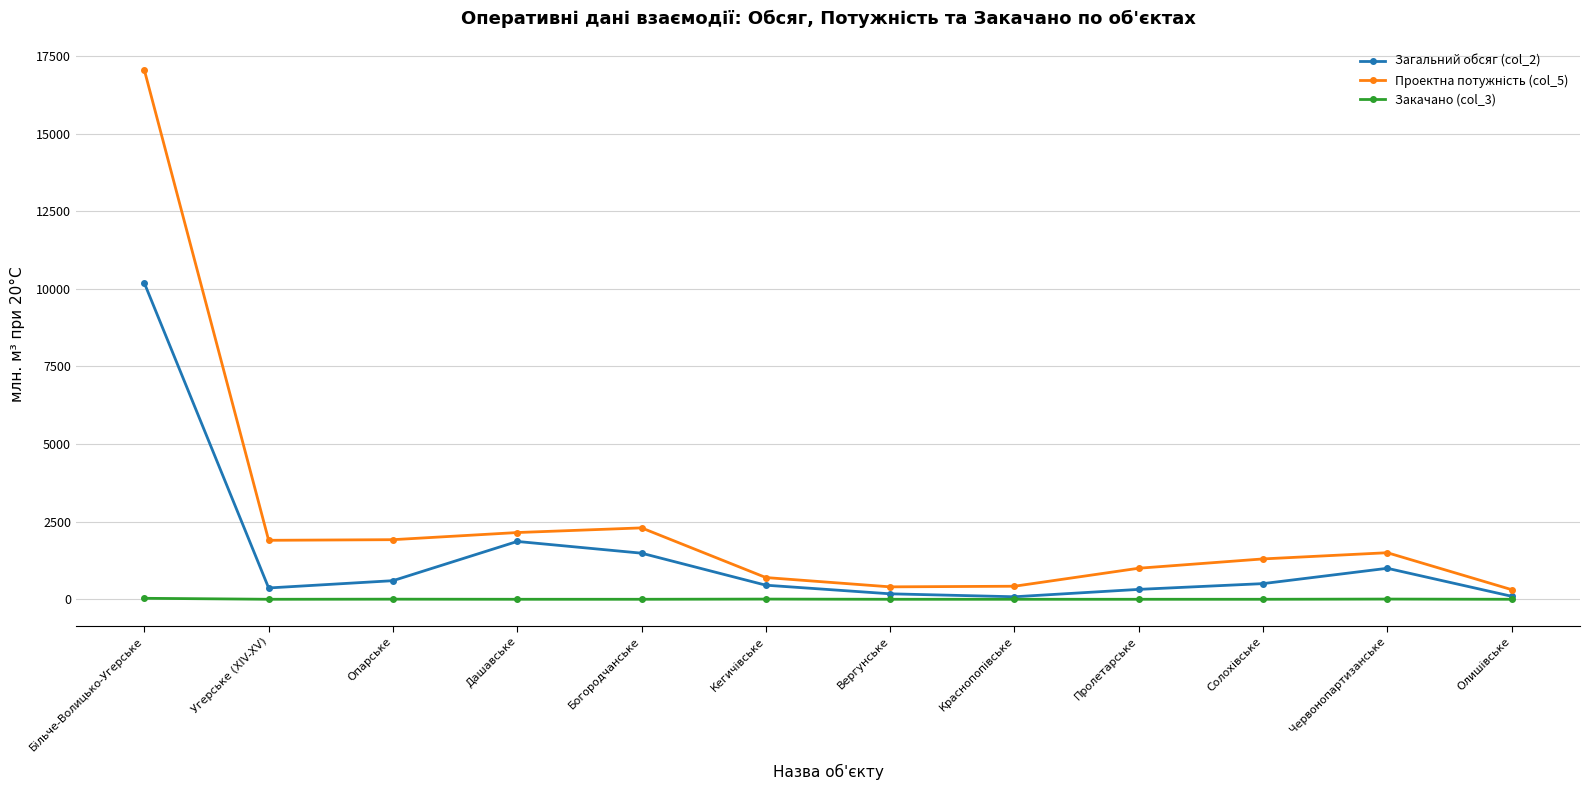

What is the label of the 9th point from the left?

Пролетарське